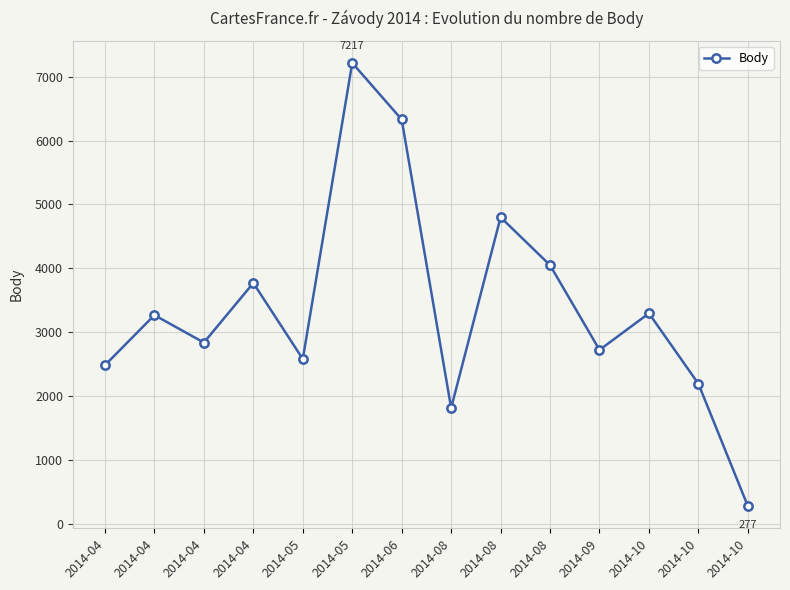

Reading left to right, what are all the values shown in this chart?

2014-04=2484	2014-04=3268	2014-04=2838	2014-04=3771	2014-05=2580	2014-05=7217	2014-06=6331	2014-08=1813	2014-08=4800	2014-08=4050	2014-09=2723	2014-10=3296	2014-10=2193	2014-10=277